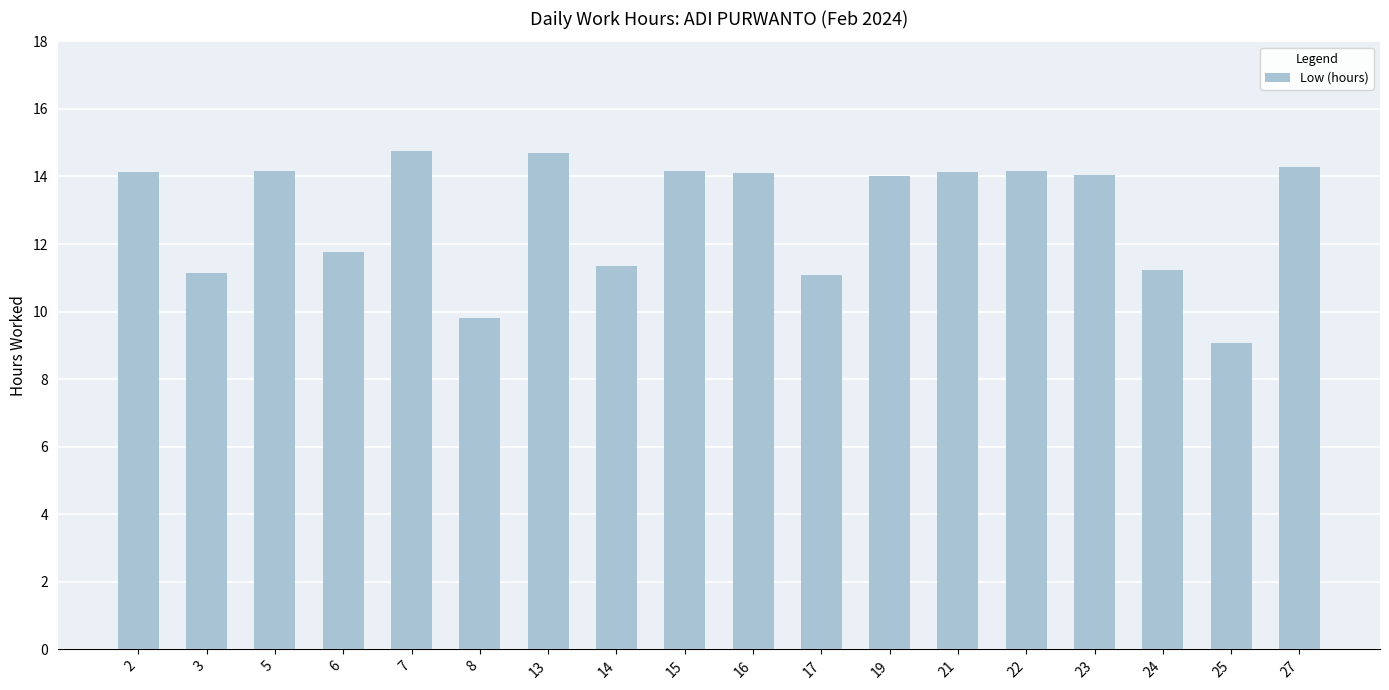

What is the difference between the maximum and minimum values?

5.7